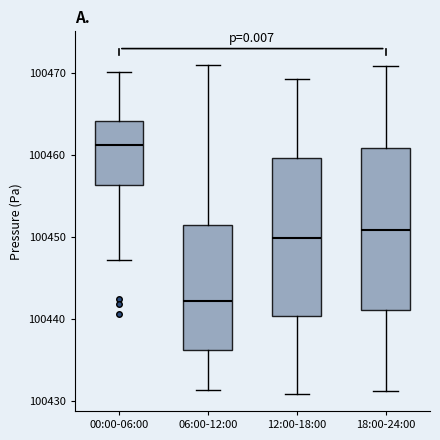

Where does the median line of the box for 18:00-24:00 sit on the y-axis? The values are not printed on the chart, so give them approximately, as read against the axis.

100451